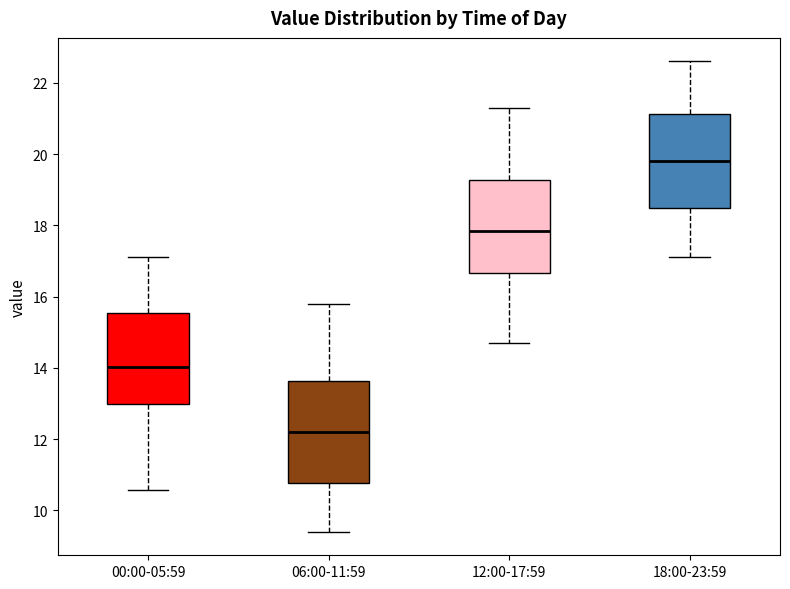

Reading left to right, read every box against the y-axis: the position of its median line, the range the box covers, and the ends of its whiskers. The values are not printed on the chart, so give them approximately, as read against the axis.

00:00-05:59: median 14.0, box 13.0 to 15.6, whiskers 10.6 to 17.2
06:00-11:59: median 12.2, box 10.8 to 13.6, whiskers 9.4 to 15.8
12:00-17:59: median 17.8, box 16.6 to 19.2, whiskers 14.8 to 21.4
18:00-23:59: median 19.8, box 18.6 to 21.2, whiskers 17.2 to 22.6